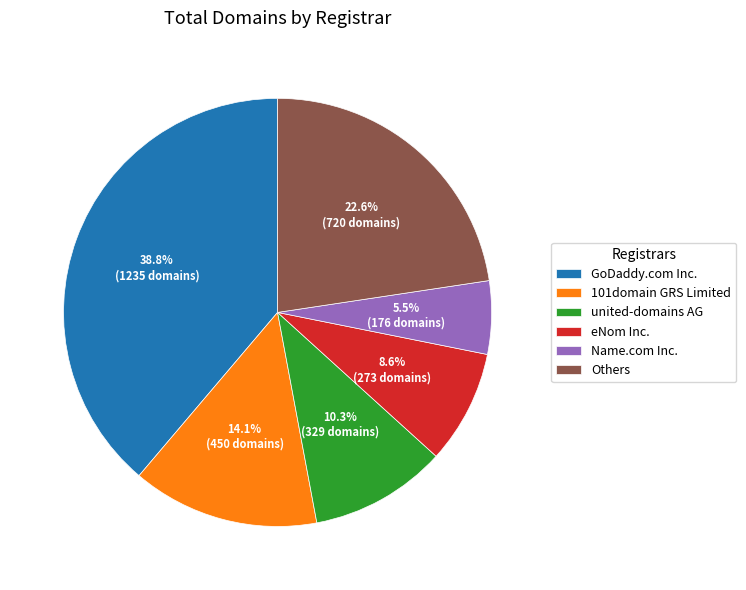

Rank the categories by value from lowest to highest.

Name.com Inc., eNom Inc., united-domains AG, 101domain GRS Limited, Others, GoDaddy.com Inc.